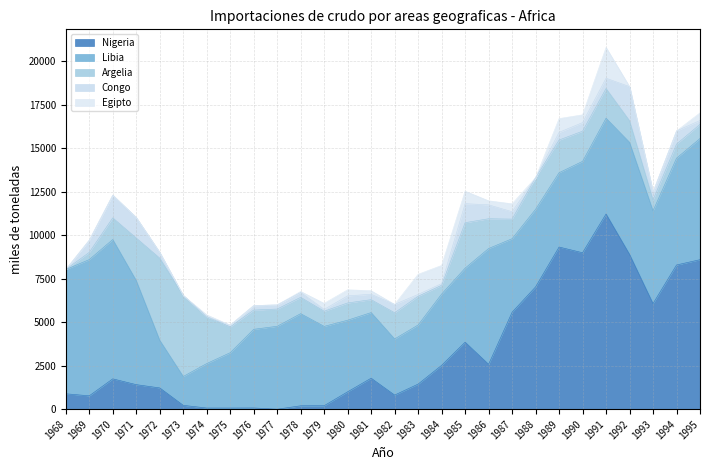

True or false: Argelia and Libia cross at least once.

True